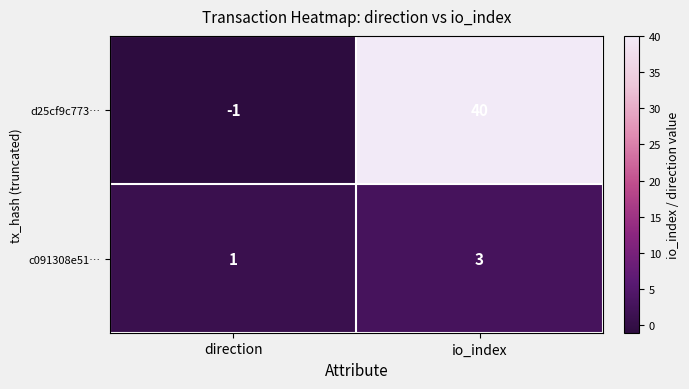

At which category is the sum across all series the highest?

io_index